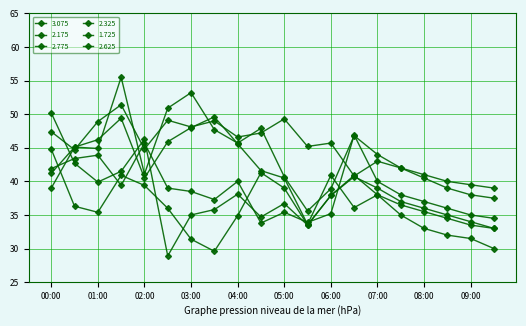

Reading right to left, list all the values displayed in this chart.

3.075: 30.0	31.5	32.0	33.0	35.0	38.0	40.9	37.9	33.5	39.0	41.3	34.9	29.6	31.4	36.0	39.4	40.9	35.4	36.3	44.8
2.175: 37.5	38.0	39.0	40.5	42.0	44.0	46.8	38.9	35.6	40.7	47.9	45.7	47.7	53.2	50.9	41.1	55.5	44.9	45.1	39.0
2.775: 33.0	34.0	35.0	36.0	37.0	39.0	40.7	37.9	33.5	36.7	34.7	38.1	35.8	35.0	28.9	46.3	41.5	39.9	42.7	50.2
2.325: 33.0	33.5	34.5	35.5	36.5	38.0	36.1	40.9	33.6	40.5	41.6	45.6	49.6	48.0	45.9	40.5	49.4	46.2	45.1	41.2
1.725: 39.0	39.5	40.0	41.0	42.0	43.0	40.8	45.7	45.2	49.3	47.2	46.6	49.0	48.1	49.1	44.8	51.4	48.9	44.7	47.4
2.625: 34.5	35.0	36.0	37.0	38.0	40.0	46.9	35.2	33.9	35.4	33.8	40.0	37.3	38.5	39.0	45.7	39.4	43.9	43.4	41.9